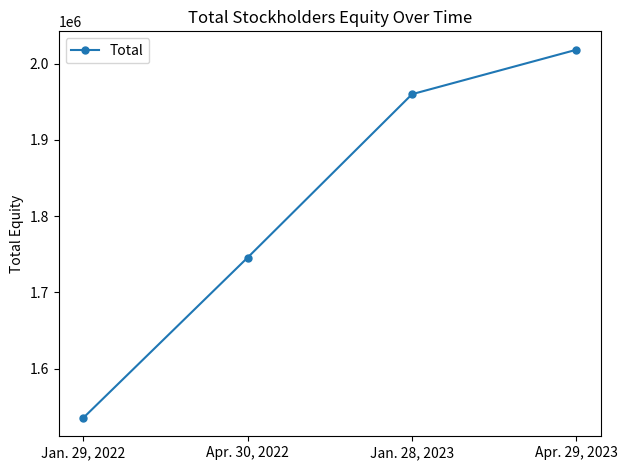

Approximately how many times larger is the value at Jan. 28, 2023 compared to Jan. 29, 2022?

1.3